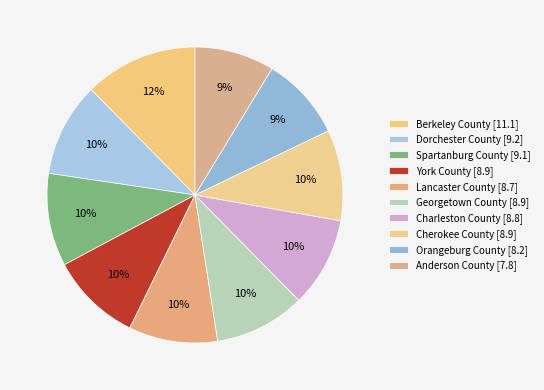

How many segments does this pie chart have?

10